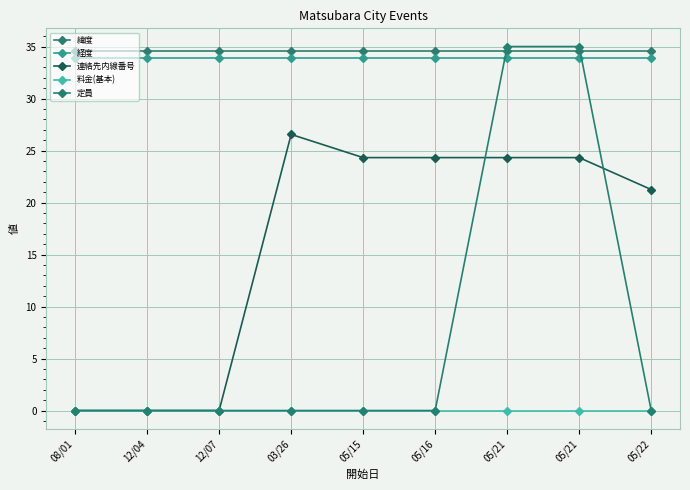

Count the number of data series in this chart.

5